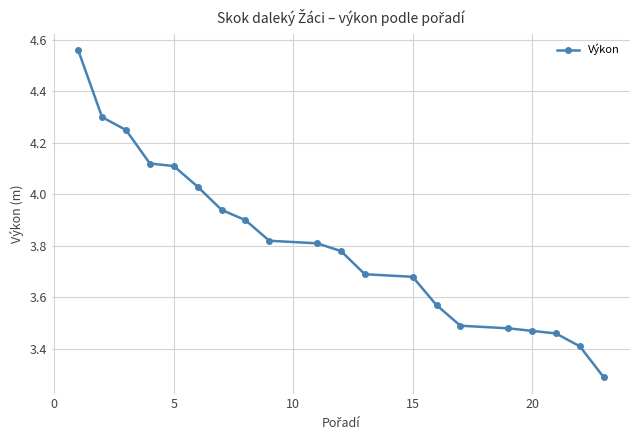

What is the minimum value shown in the chart?

3.3